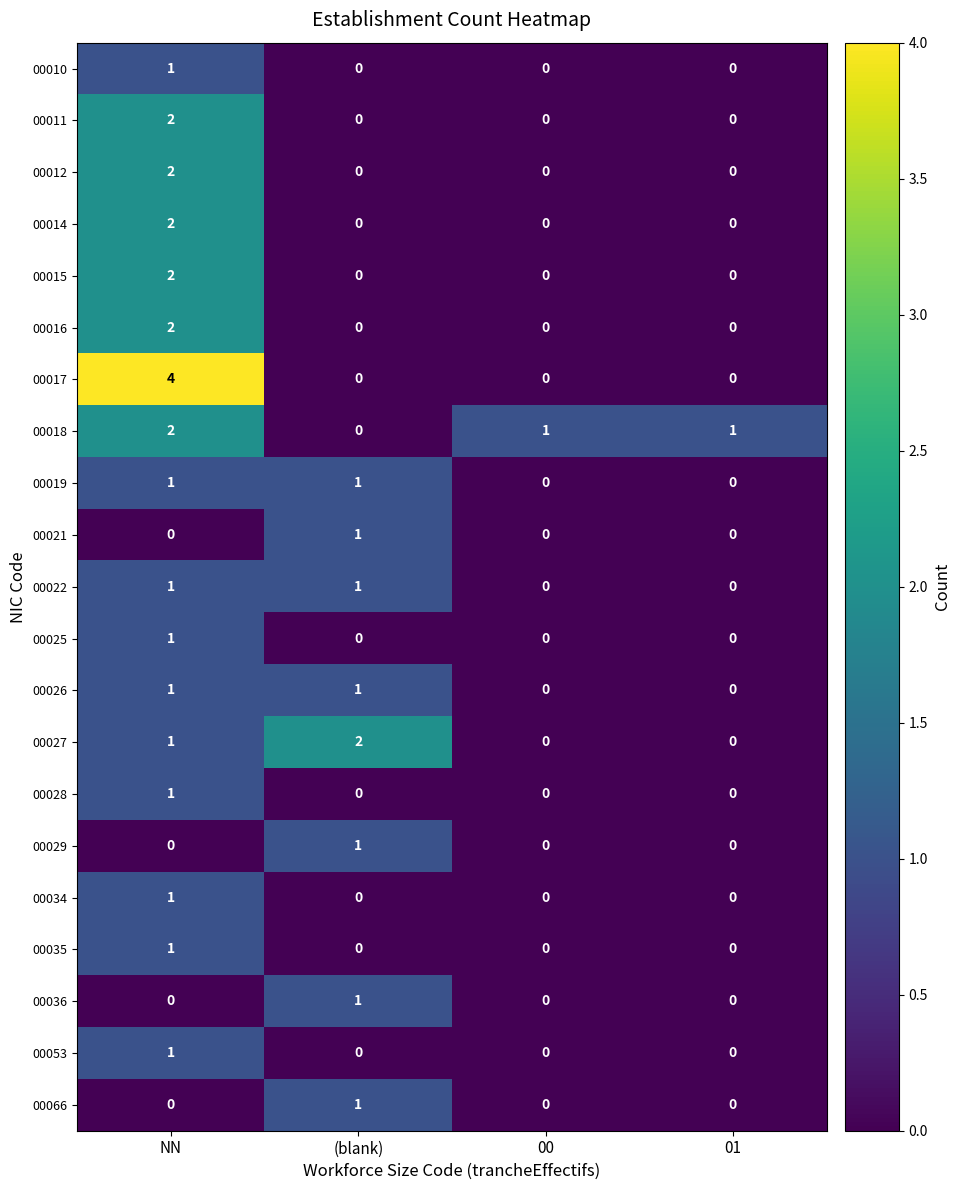

What is the total value across all series at 01?

1